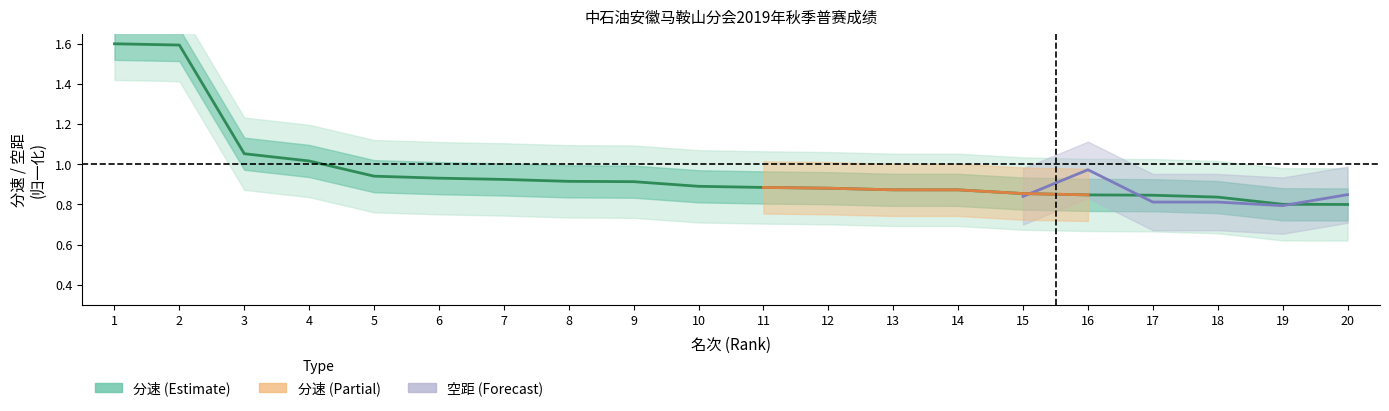

True or false: the data shows 1.3 at 10.

False